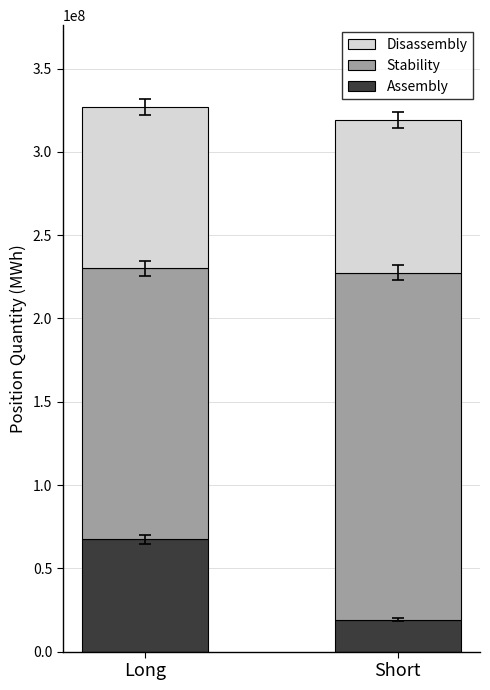

What is the difference between the Assembly values at Long and Short?

48305643